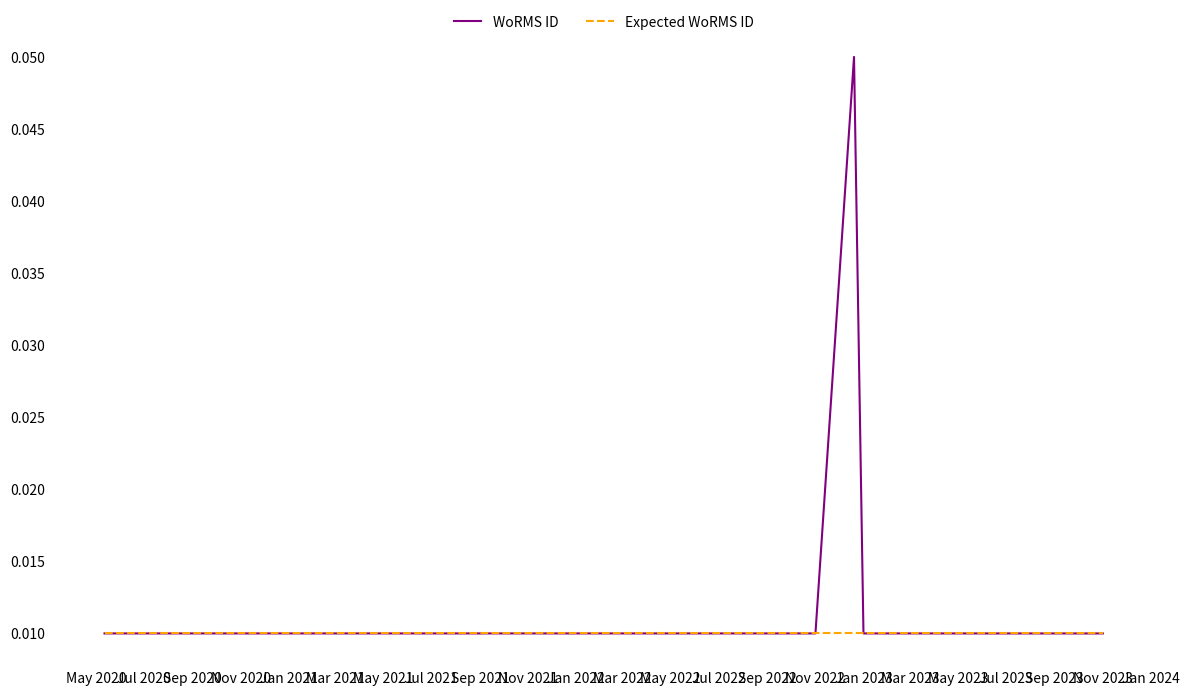

Rank the series by their maximum value, from lowest to highest.

Expected WoRMS ID, WoRMS ID